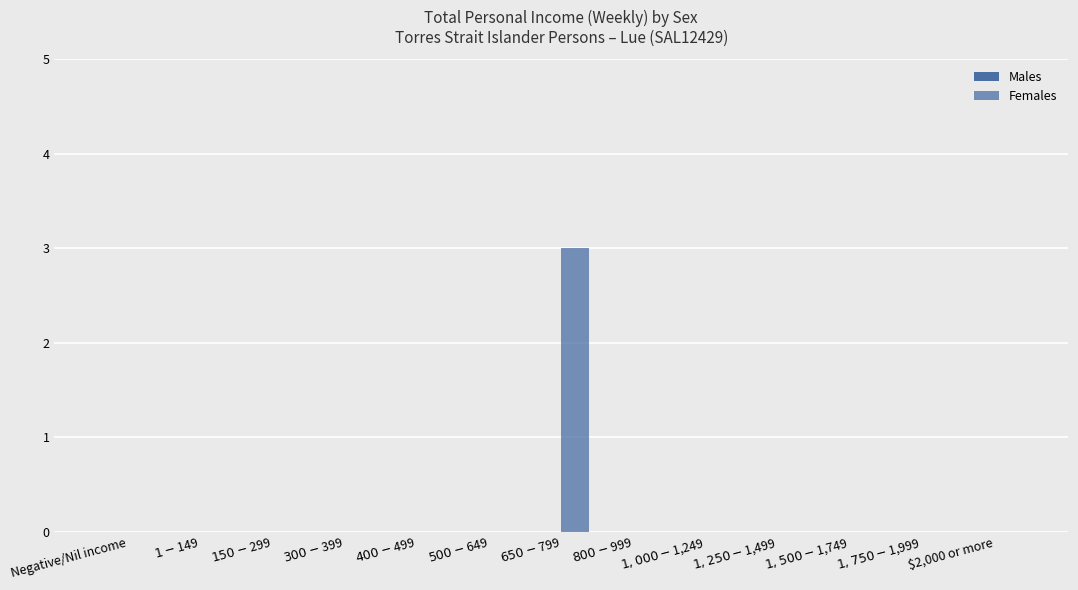

Reading right to left, what are all the values shown in this chart?

Males: $2,000 or more=0	$1,750-$1,999=0	$1,500-$1,749=0	$1,250-$1,499=0	$1,000-$1,249=0	$800-$999=0	$650-$799=0	$500-$649=0	$400-$499=0	$300-$399=0	$150-$299=0	$1-$149=0	Negative/Nil income=0
Females: $2,000 or more=0	$1,750-$1,999=0	$1,500-$1,749=0	$1,250-$1,499=0	$1,000-$1,249=0	$800-$999=0	$650-$799=3	$500-$649=0	$400-$499=0	$300-$399=0	$150-$299=0	$1-$149=0	Negative/Nil income=0